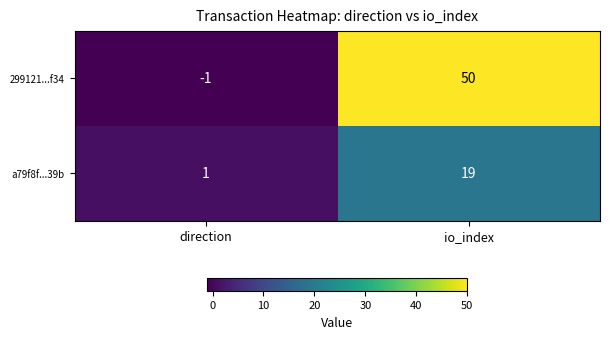

Reading left to right, list all the values displayed in this chart.

299121...f34: -1	50
a79f8f...39b: 1	19